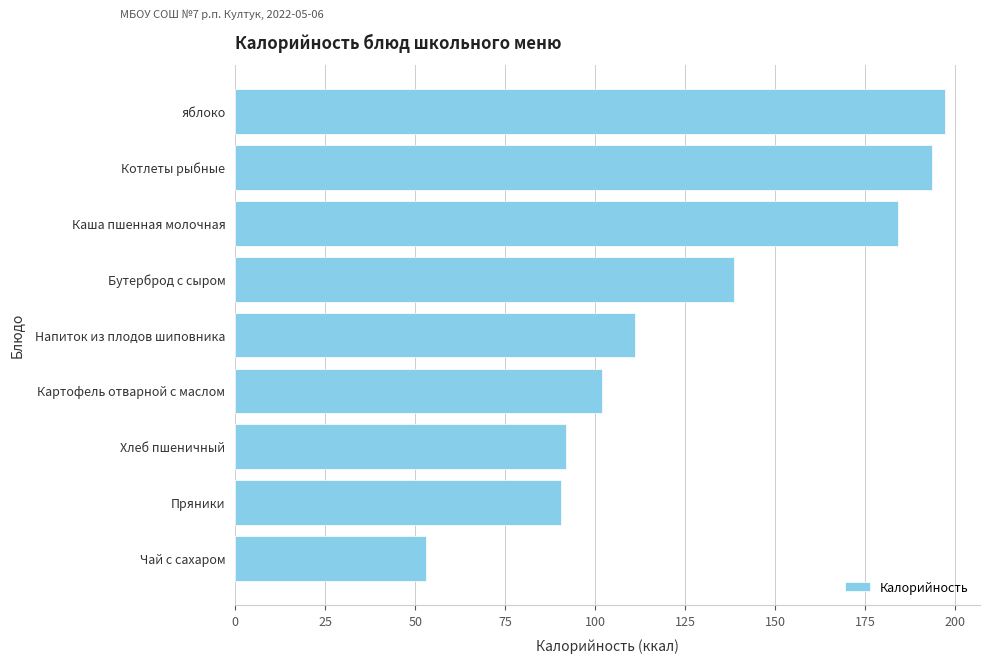

What is the approximate value at Каша пшенная молочная?

184.0